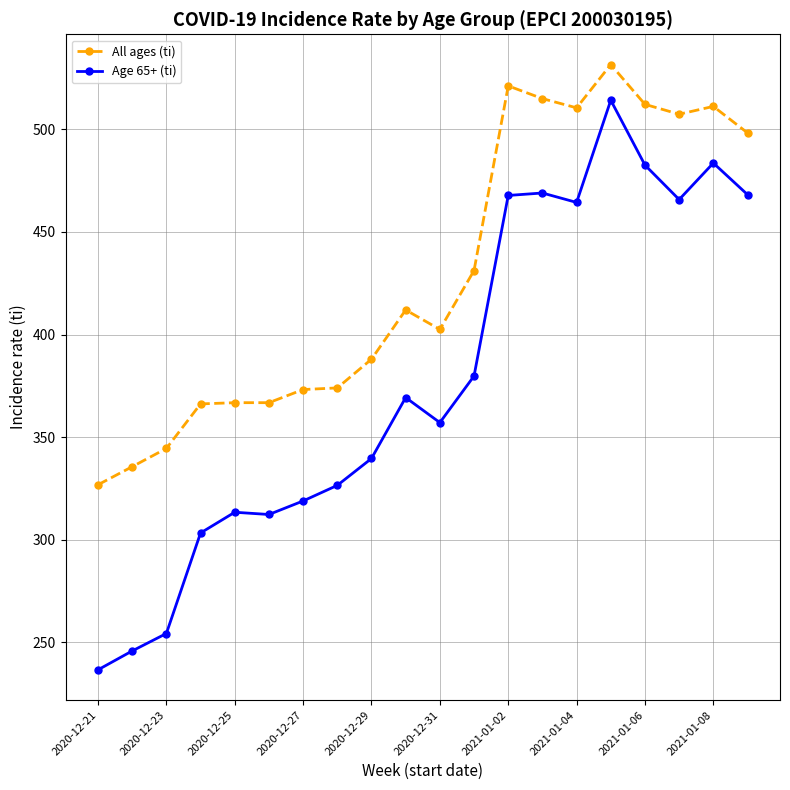

Which series has the widest spread of values?

Age 65+ (ti)